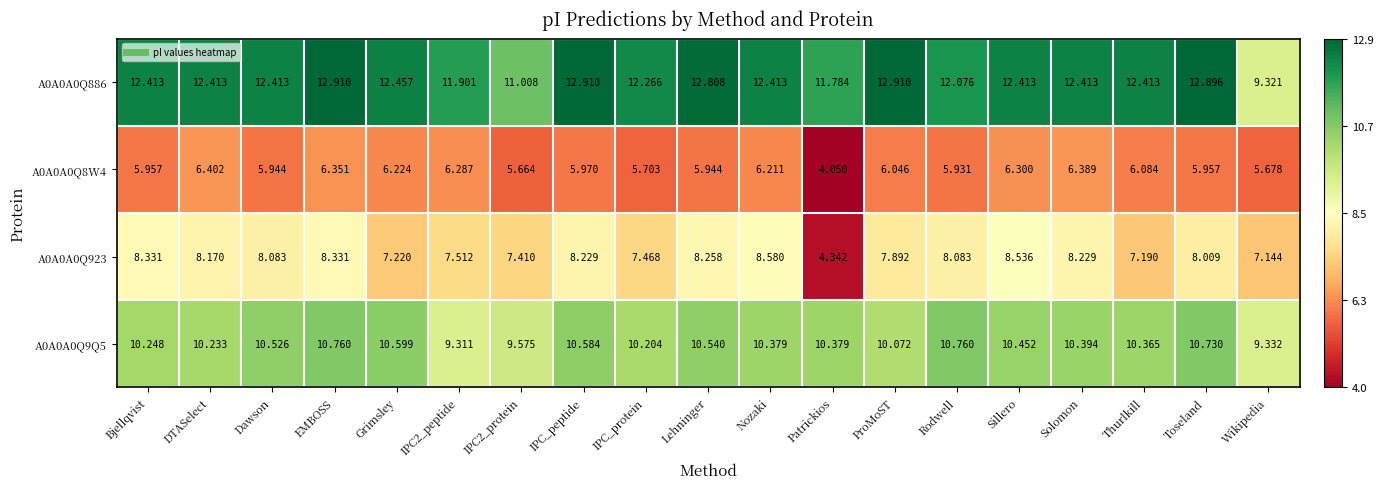

At which label is A0A0A0Q9Q5 closest to 10?

ProMoST